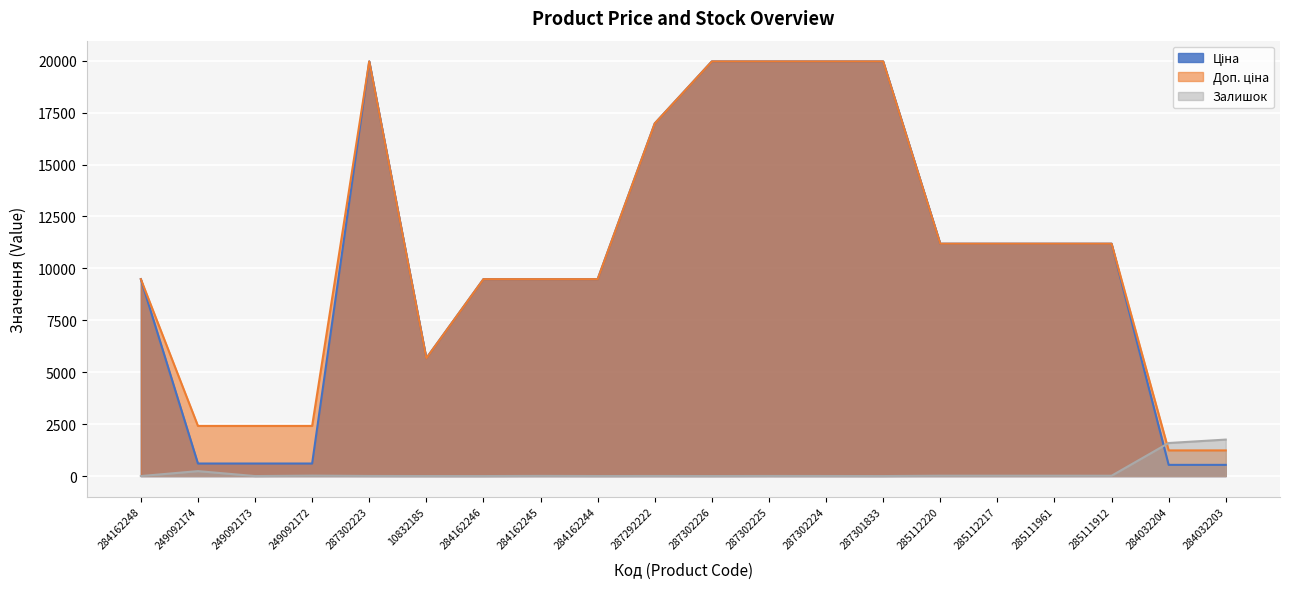

What is the difference between the highest and lowest values at 287301833?

19964.2